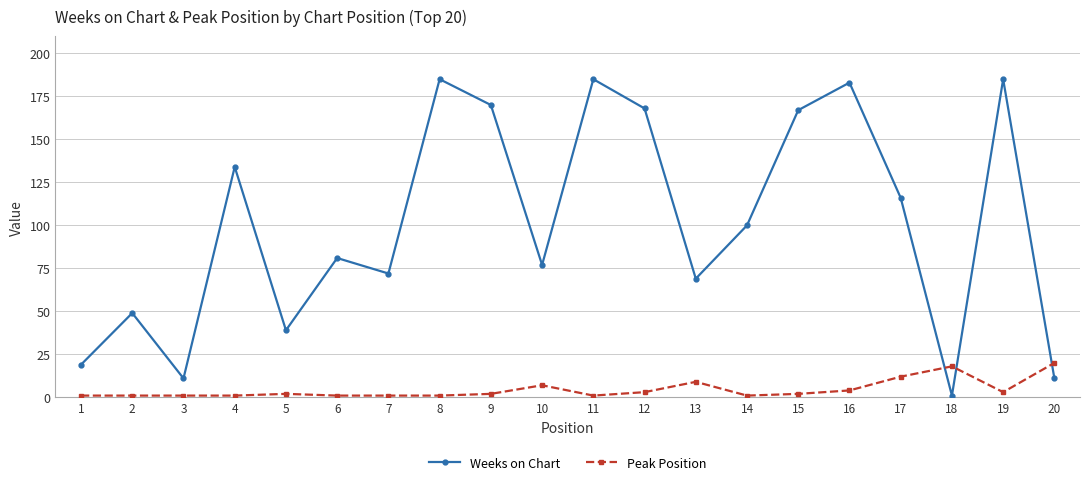

Rank the series at 7 from lowest to highest value.

Peak Position, Weeks on Chart